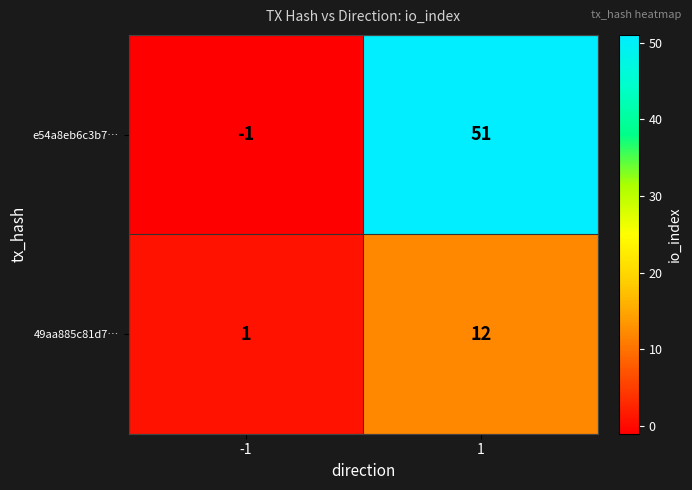

Reading left to right, what are all the values shown in this chart?

e54a8eb6c3b7…: -1	51
49aa885c81d7…: 1	12